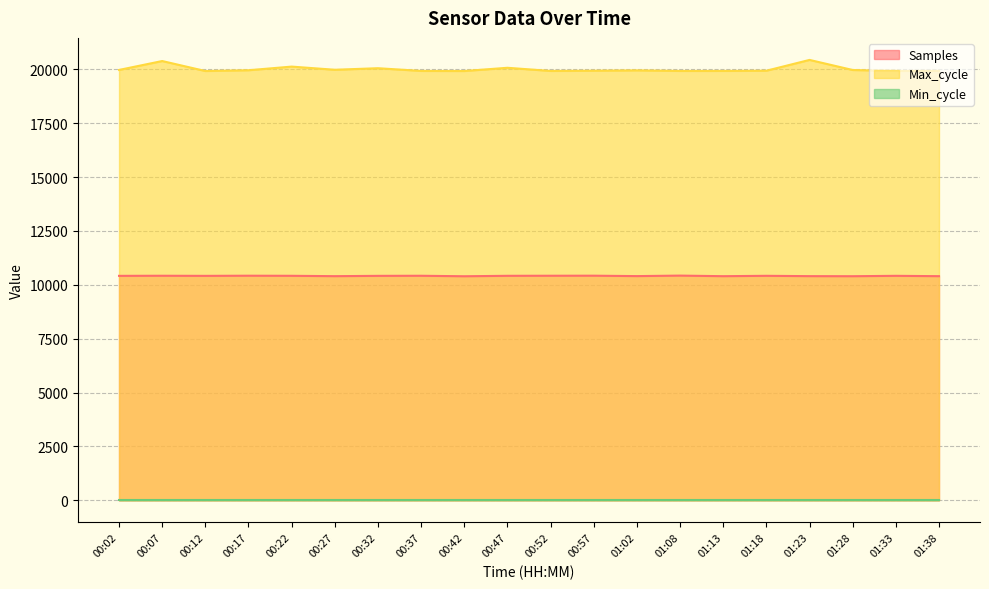

What is the label of the 18th point from the left?

01:28